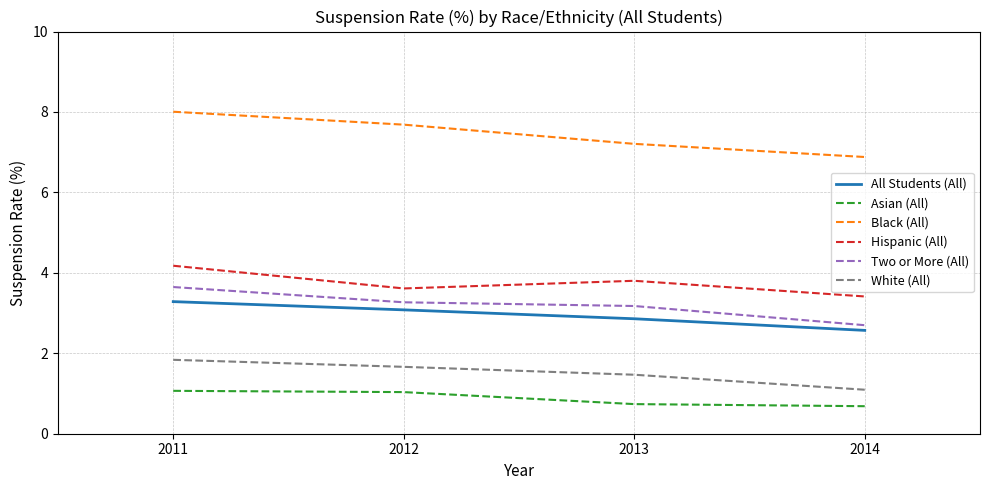

Which series has the largest total across all categories?

Black (All)